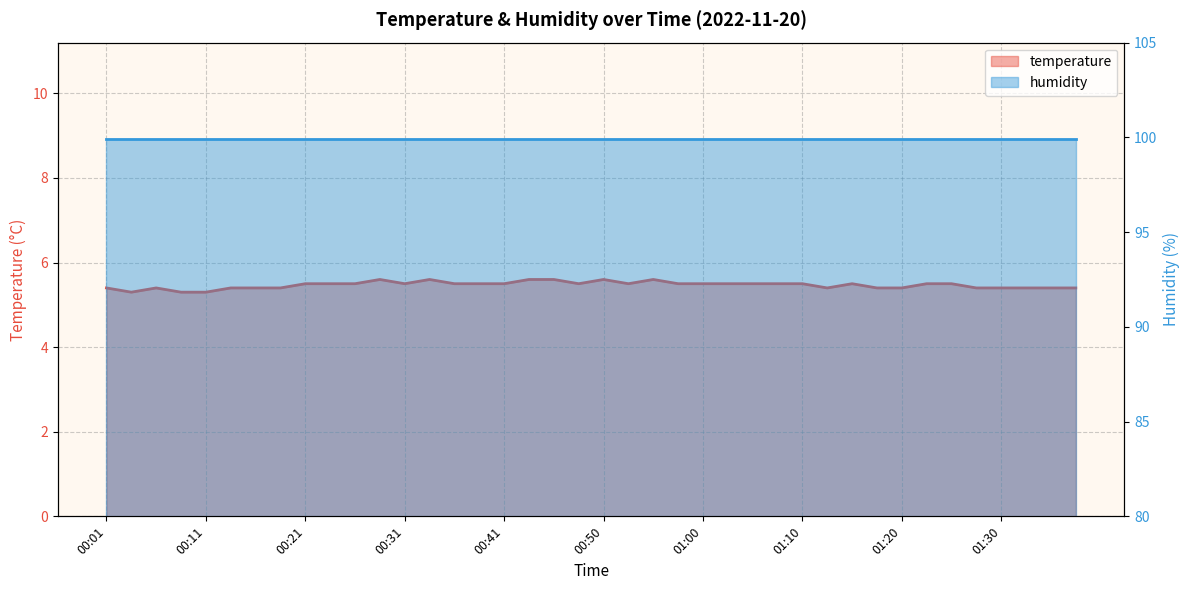

What is the difference between the values at 00:41 and 01:20?

0.1